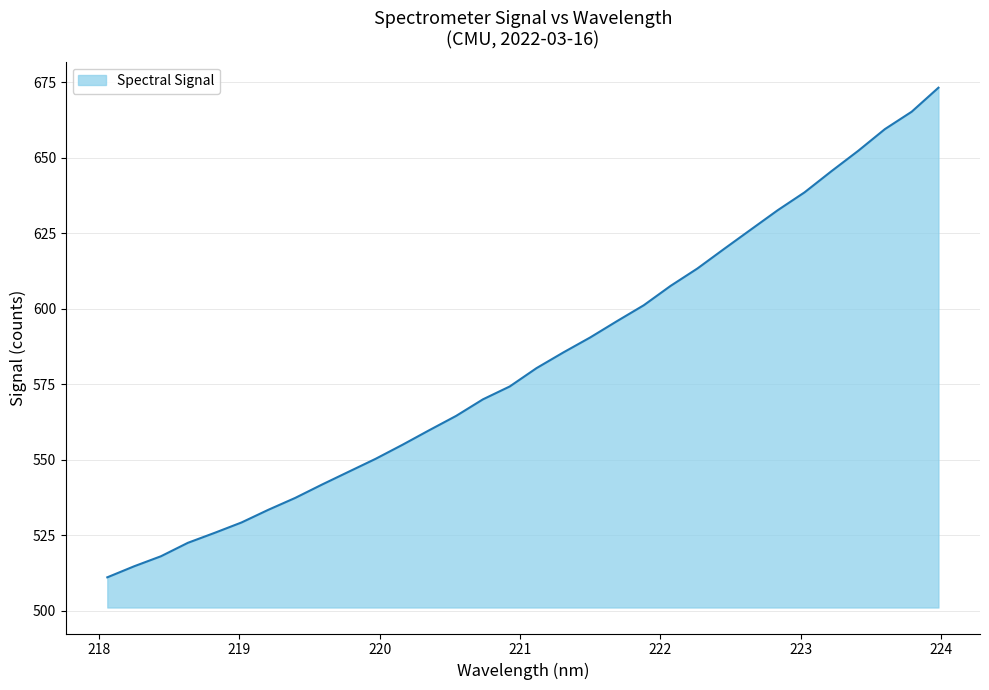

What is the maximum value shown in the chart?

673.2